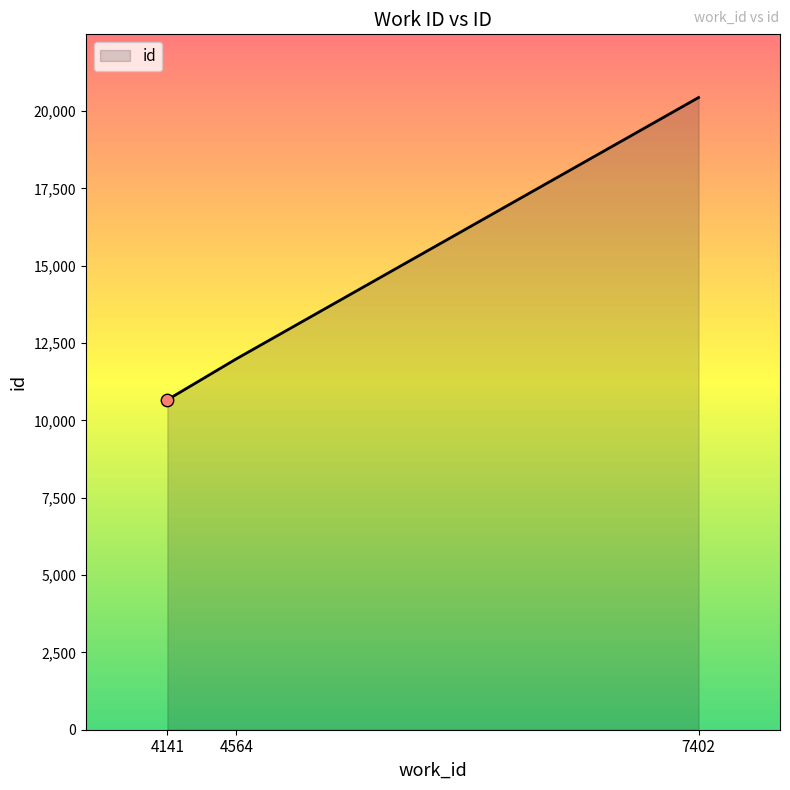

What is the change in value from 4564 to 7402?

+8449